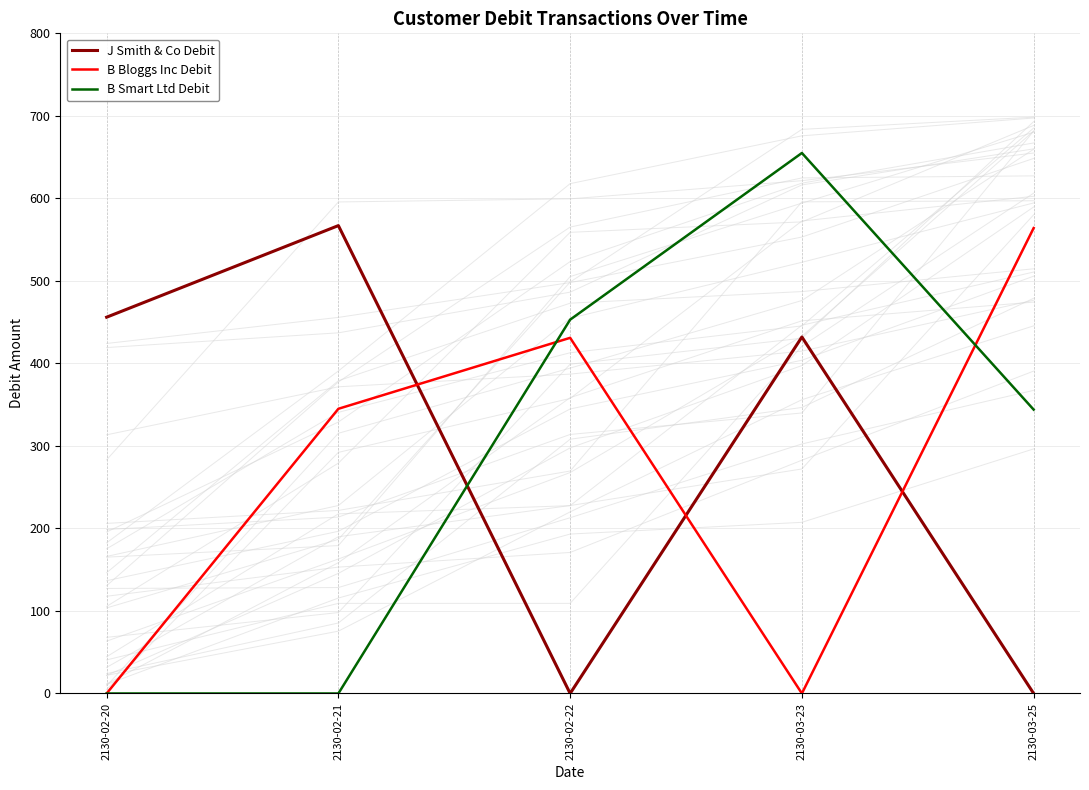

At which category does J Smith & Co Debit reach its first local valley?

2130-02-22